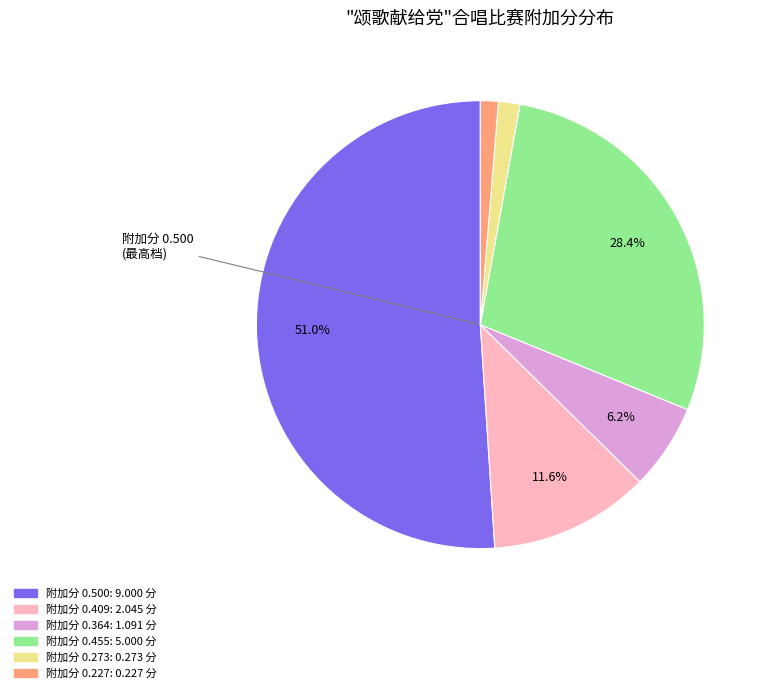

How many segments does this pie chart have?

6